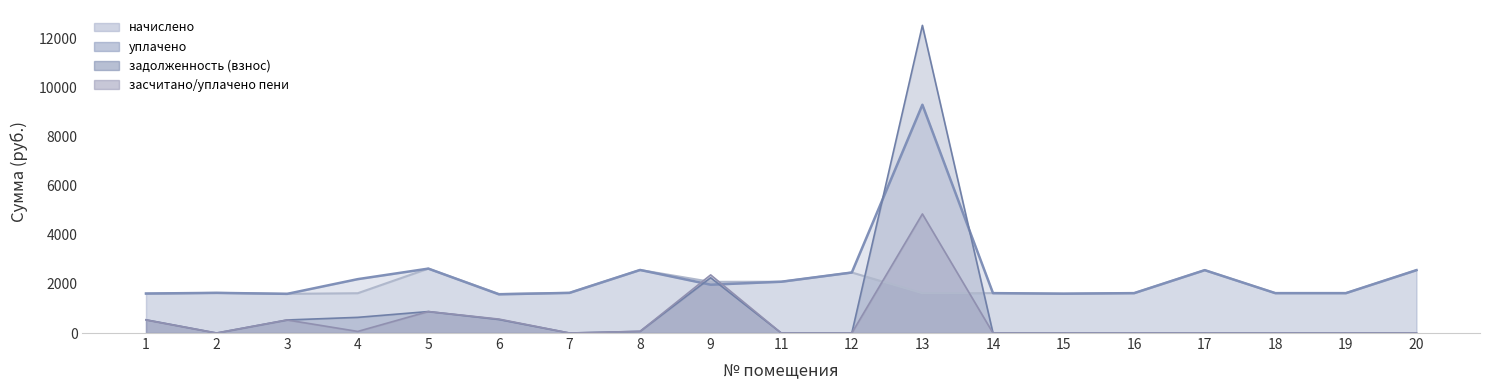

At which category is the sum across all series the highest?

13